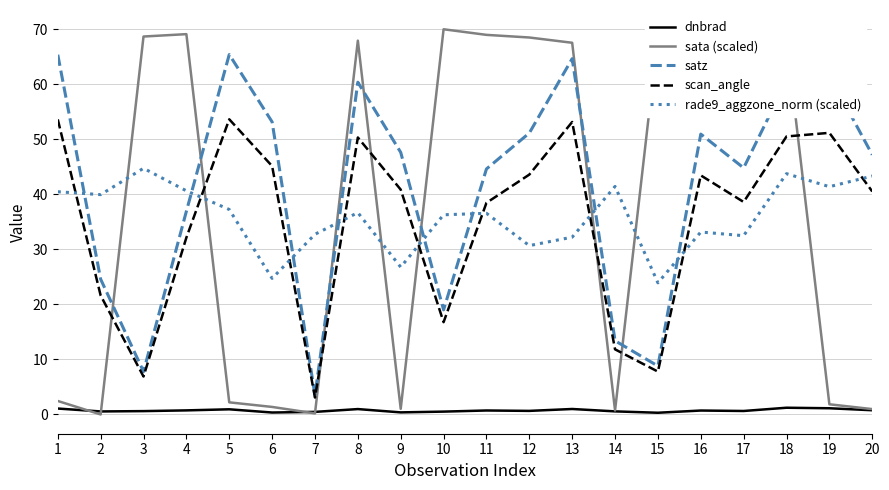

Rank the series by their maximum value, from lowest to highest.

dnbrad, rade9_aggzone_norm (scaled), scan_angle, satz, sata (scaled)